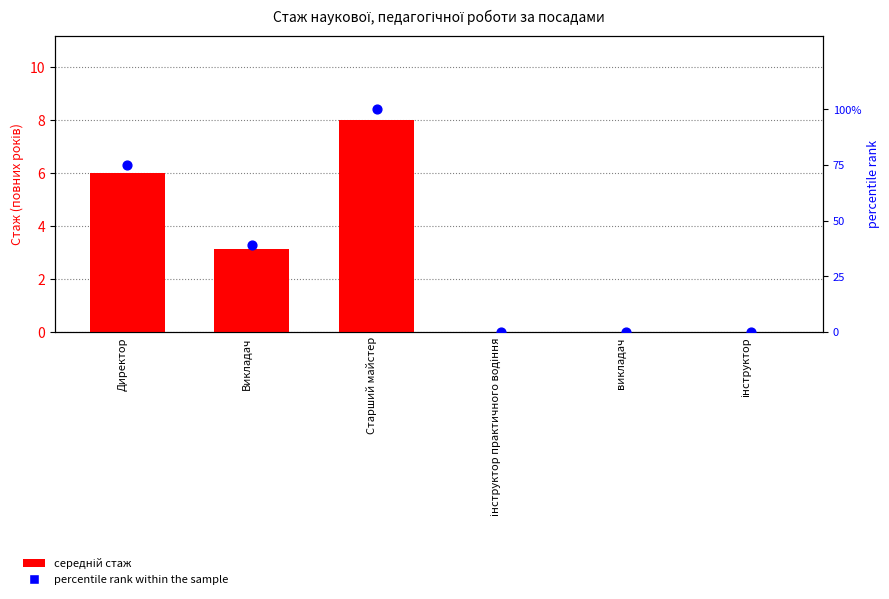

Which series has the largest Y range (max minus min)?

percentile rank within the sample